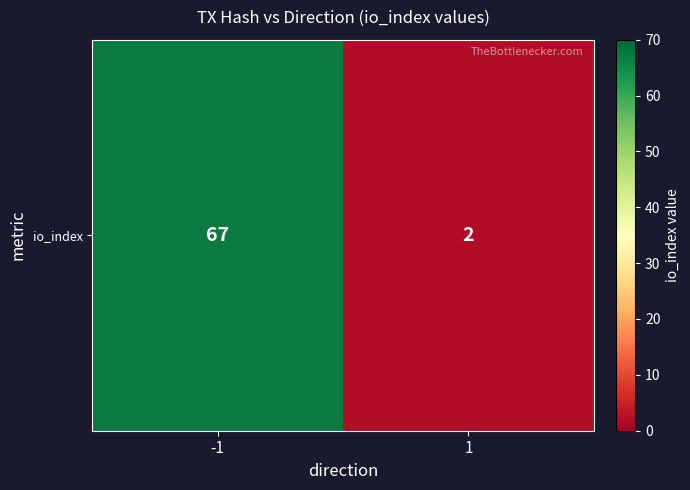

Which category has the highest value across all series?

-1